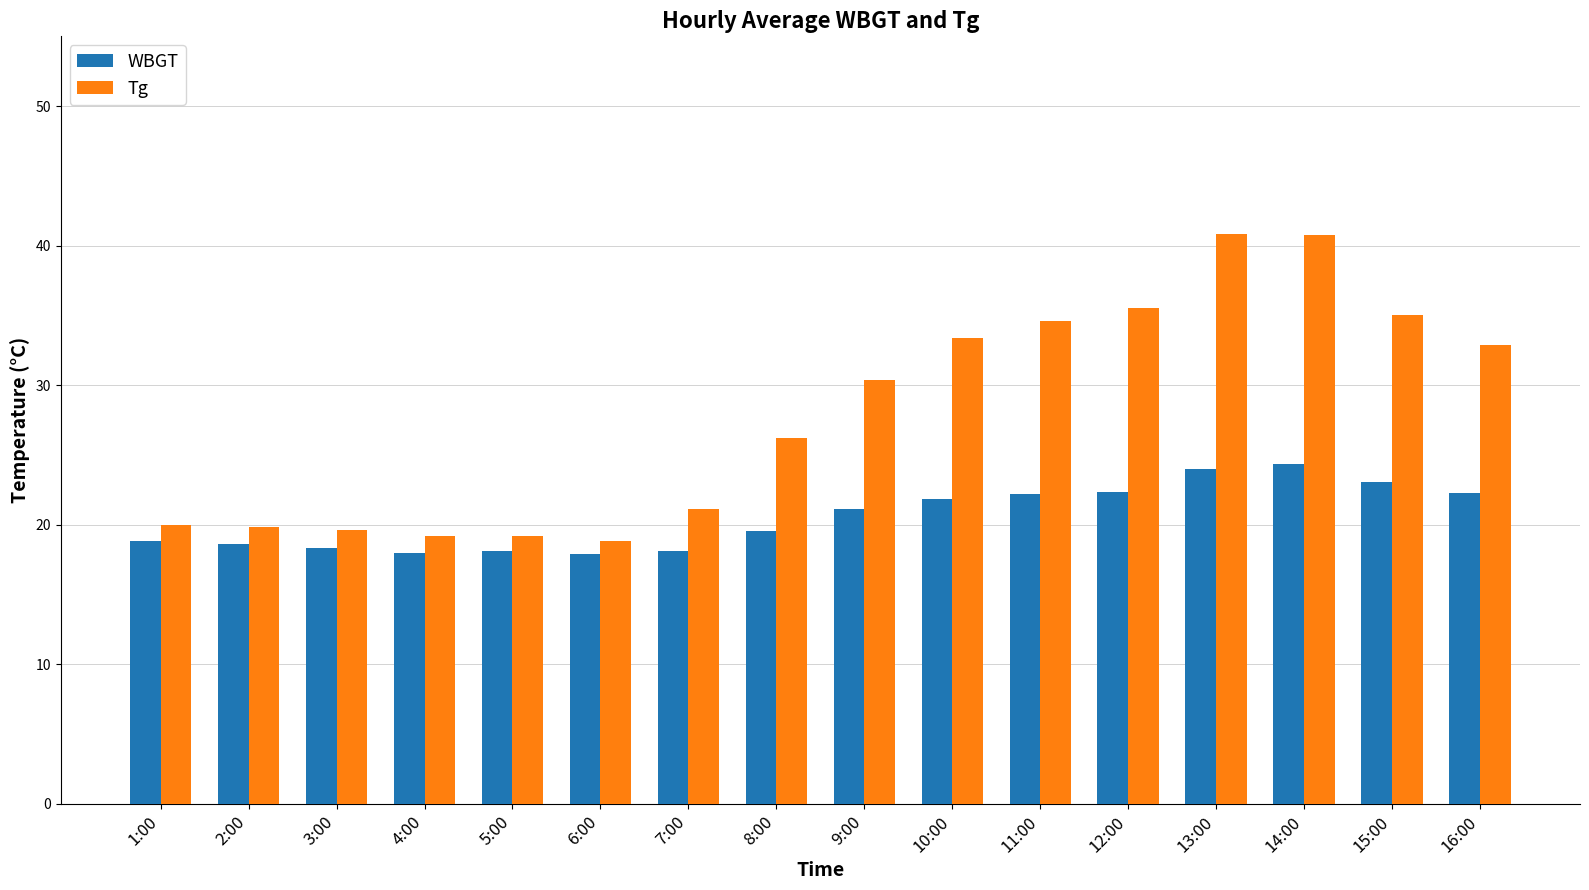

How many values in the Tg series are below 30?

8